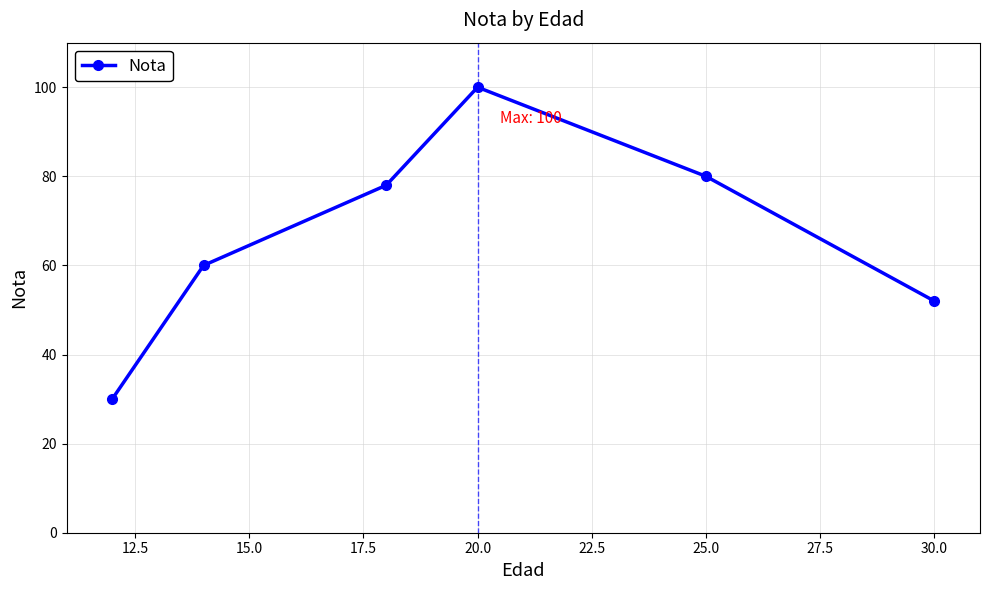

Is this an area chart (filled region under the line)?

No